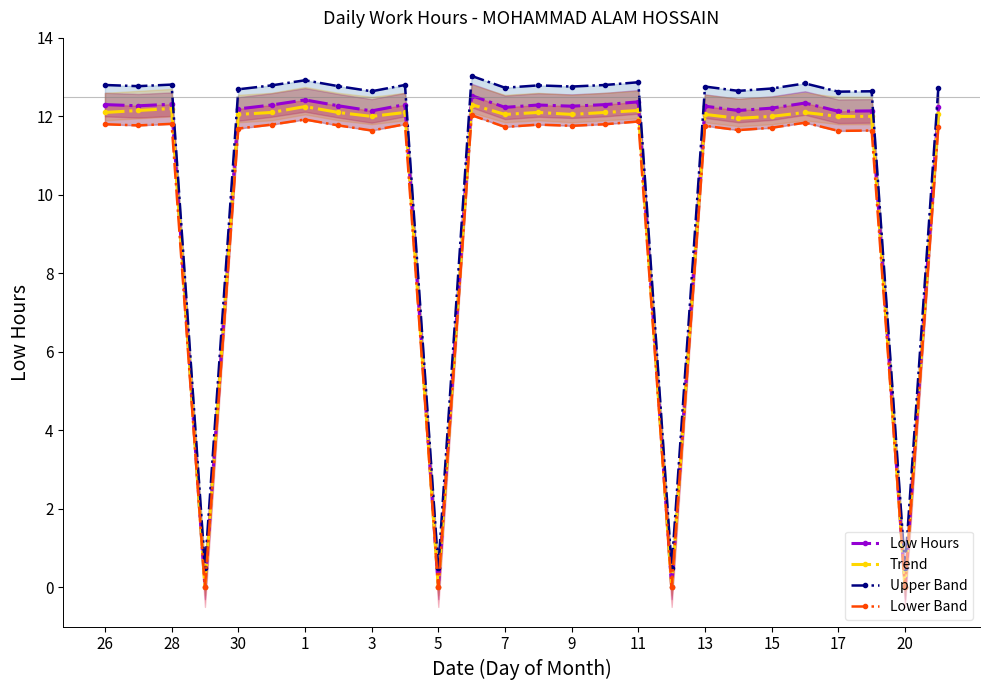

The value of Trend at 17 is -3.7. True or false?

False